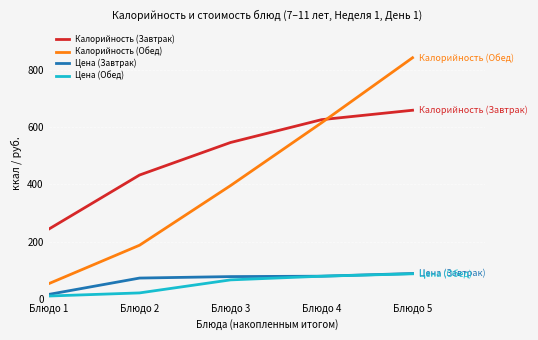

What is the highest value of the Калорийность (Завтрак) series?

660.0